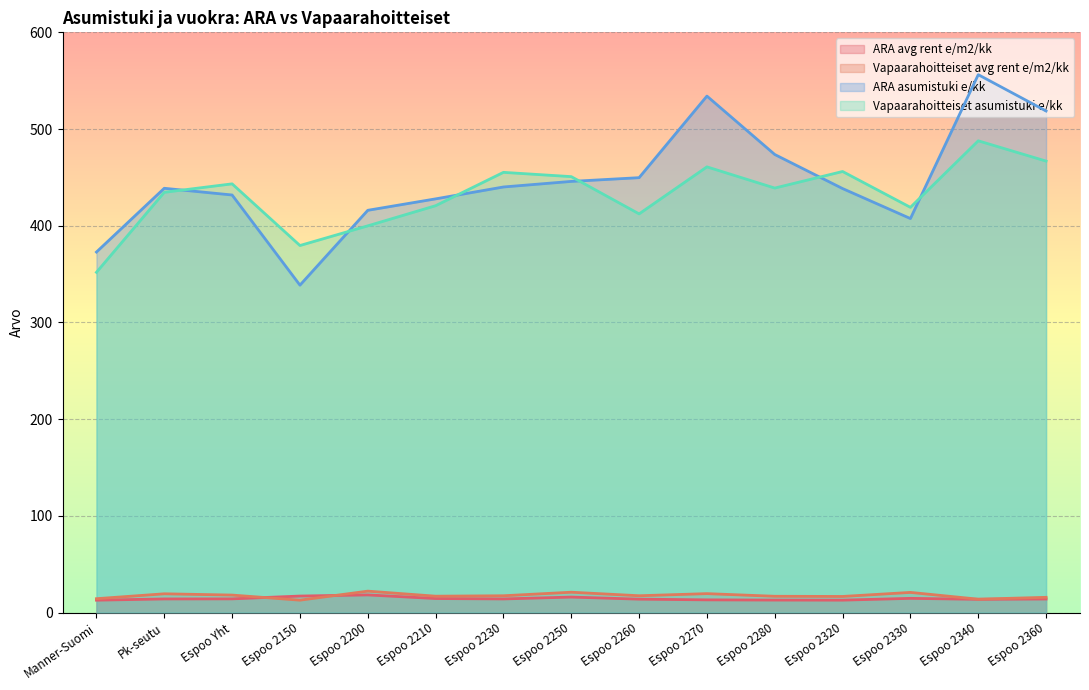

The value of Vapaarahoitteiset asumistuki e/kk at Espoo 2320 is 746.5. True or false?

False